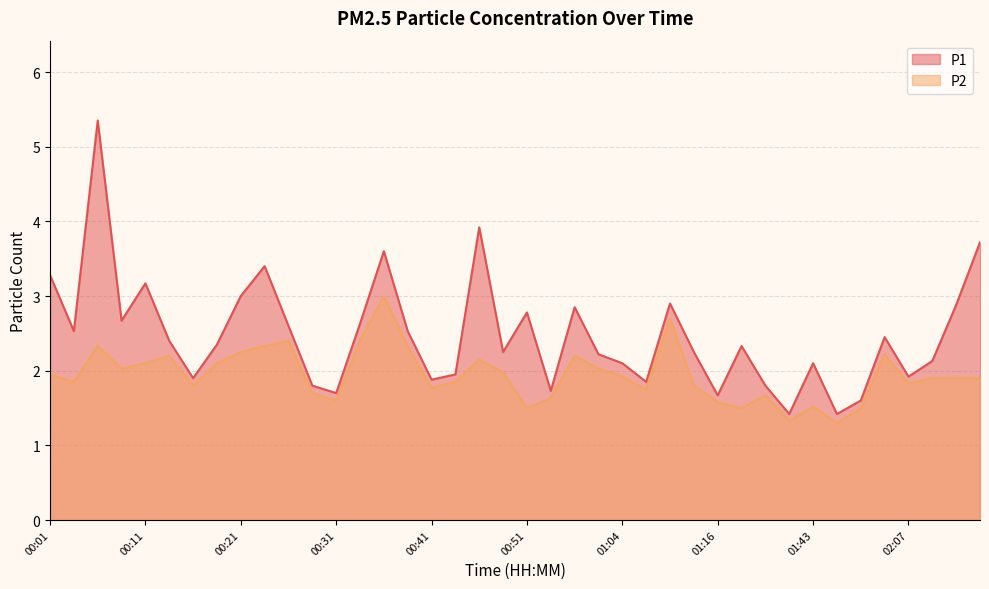

True or false: P2 and P1 intersect in this chart.

False